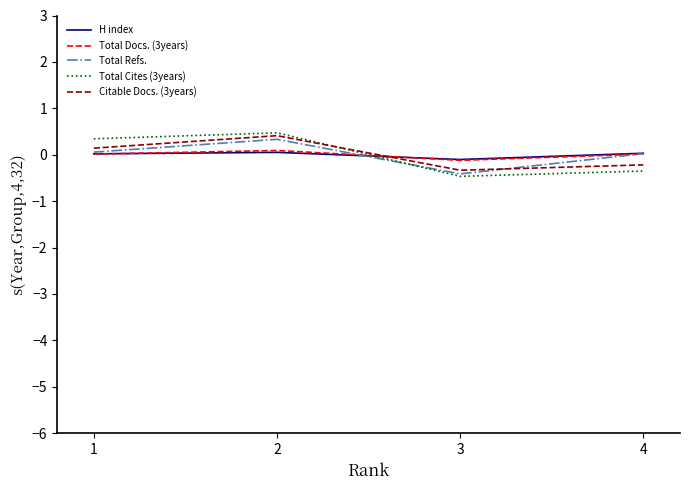

True or false: H index has a value of 0.1 at 2.

True